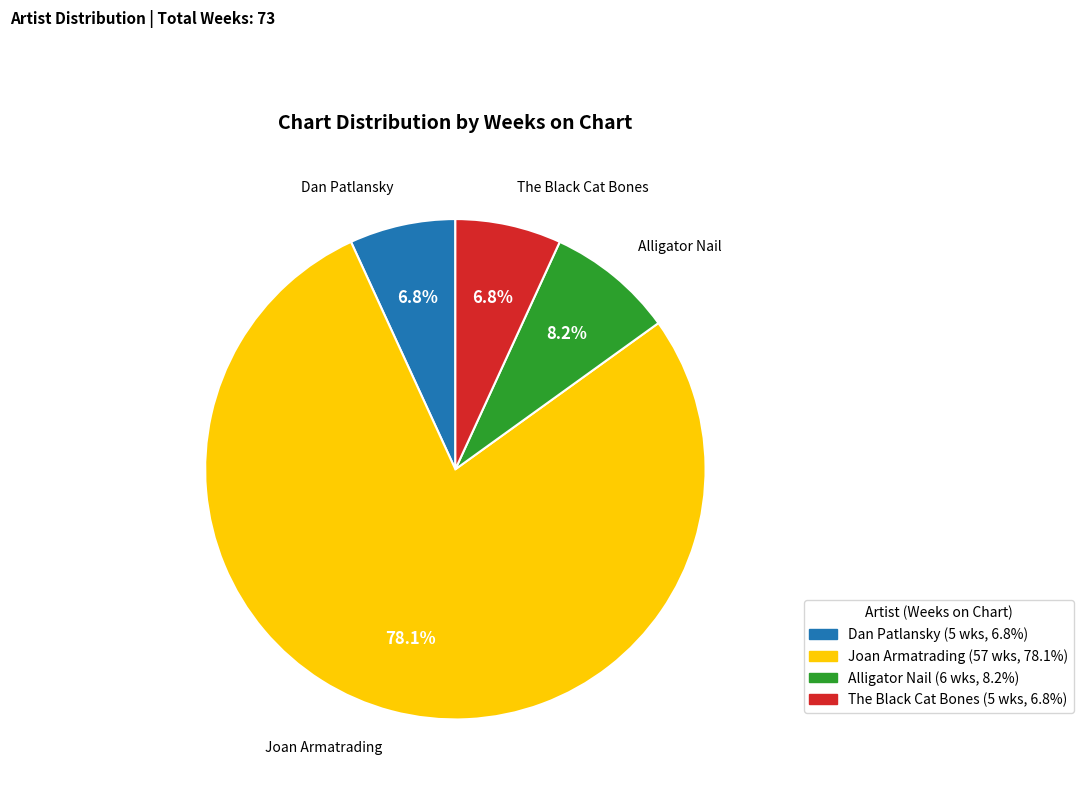

Is the sum of Dan Patlansky and Alligator Nail greater than half?

No